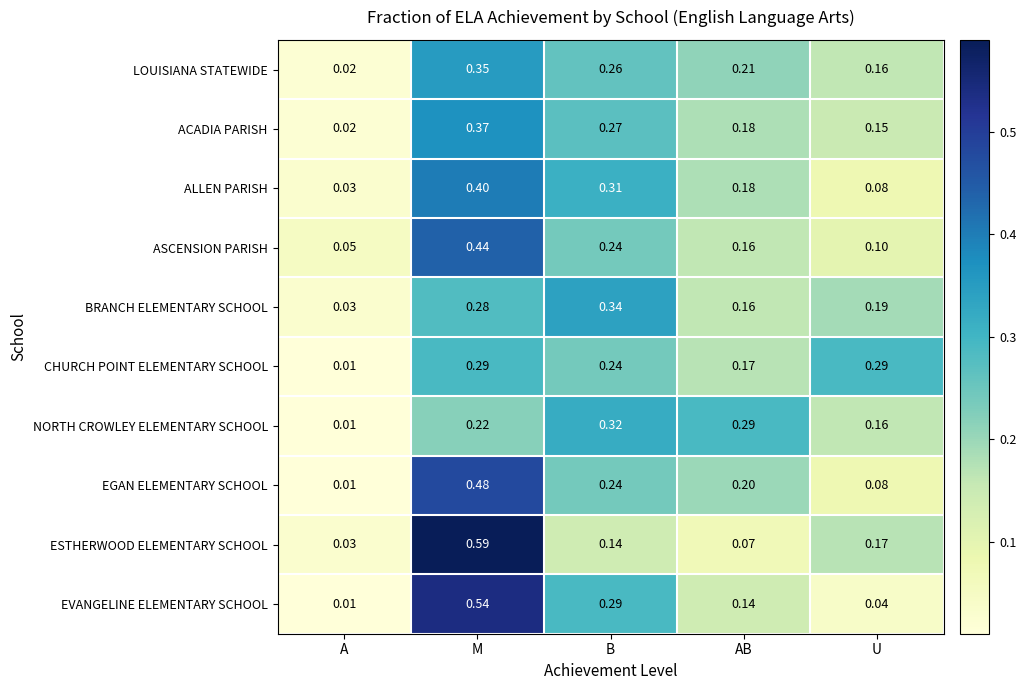

Which category has the lowest value across all series?

A